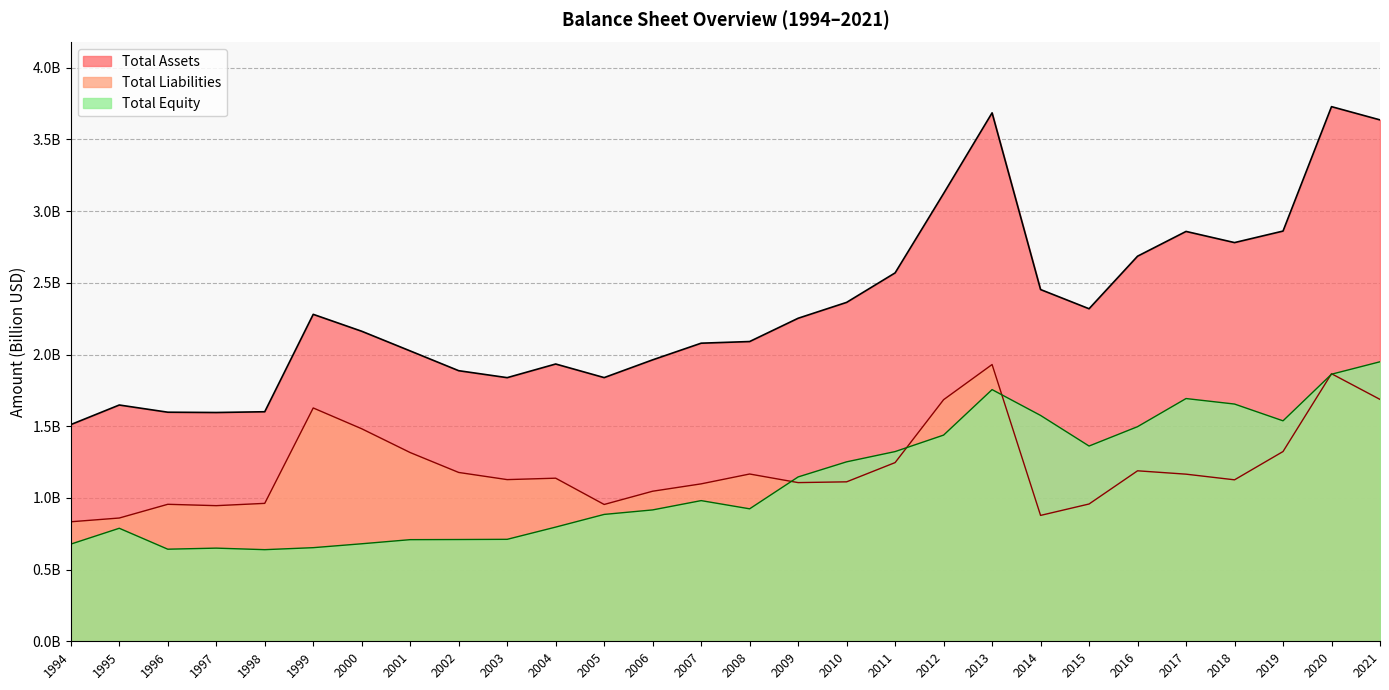

Reading right to left, extract all data points from this chart.

Total Assets: 3.6	3.7	2.9	2.8	2.9	2.7	2.3	2.5	3.7	3.1	2.6	2.4	2.3	2.1	2.1	2.0	1.8	1.9	1.8	1.9	2.0	2.2	2.3	1.6	1.6	1.6	1.6	1.5
Total Liabilities: 1.7	1.9	1.3	1.1	1.2	1.2	1.0	0.9	1.9	1.7	1.2	1.1	1.1	1.2	1.1	1.0	1.0	1.1	1.1	1.2	1.3	1.5	1.6	1.0	0.9	1.0	0.9	0.8
Total Equity: 1.9	1.9	1.5	1.7	1.7	1.5	1.4	1.6	1.8	1.4	1.3	1.3	1.1	0.9	1.0	0.9	0.9	0.8	0.7	0.7	0.7	0.7	0.7	0.6	0.6	0.6	0.8	0.7